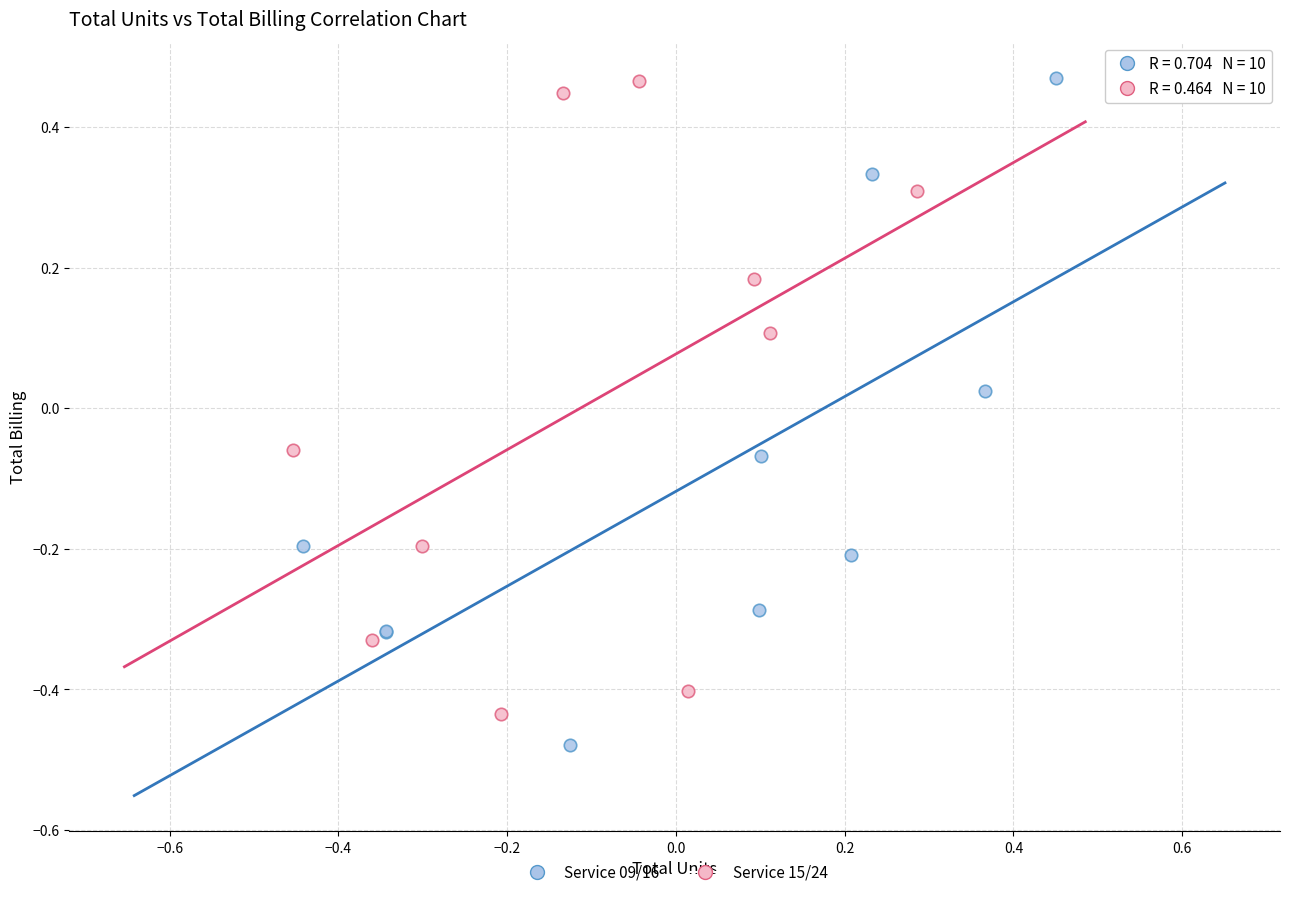

Which series contains the lowest Y value?

Service 09/16